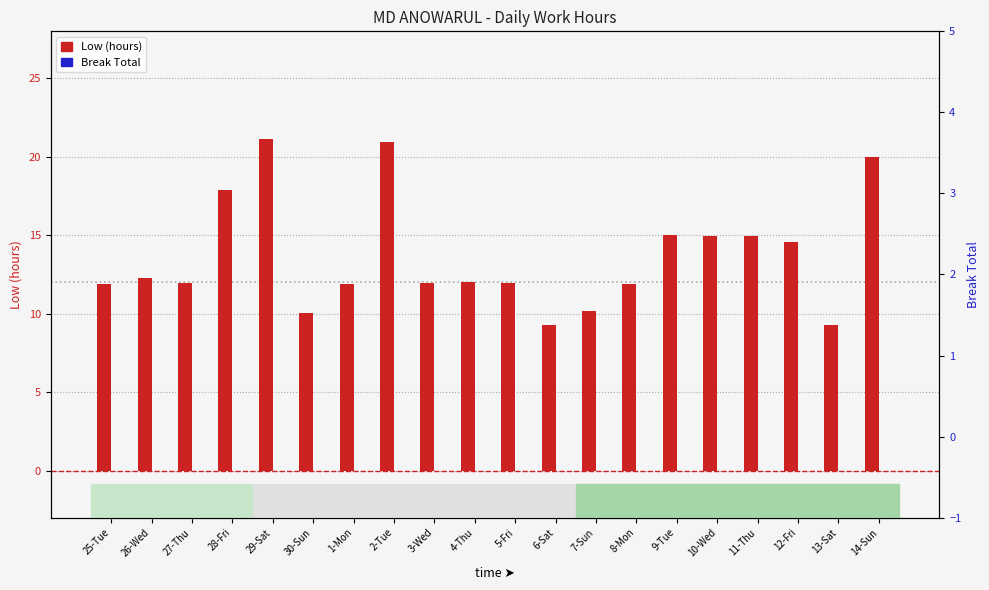

What position from the left is 12-Fri?

18